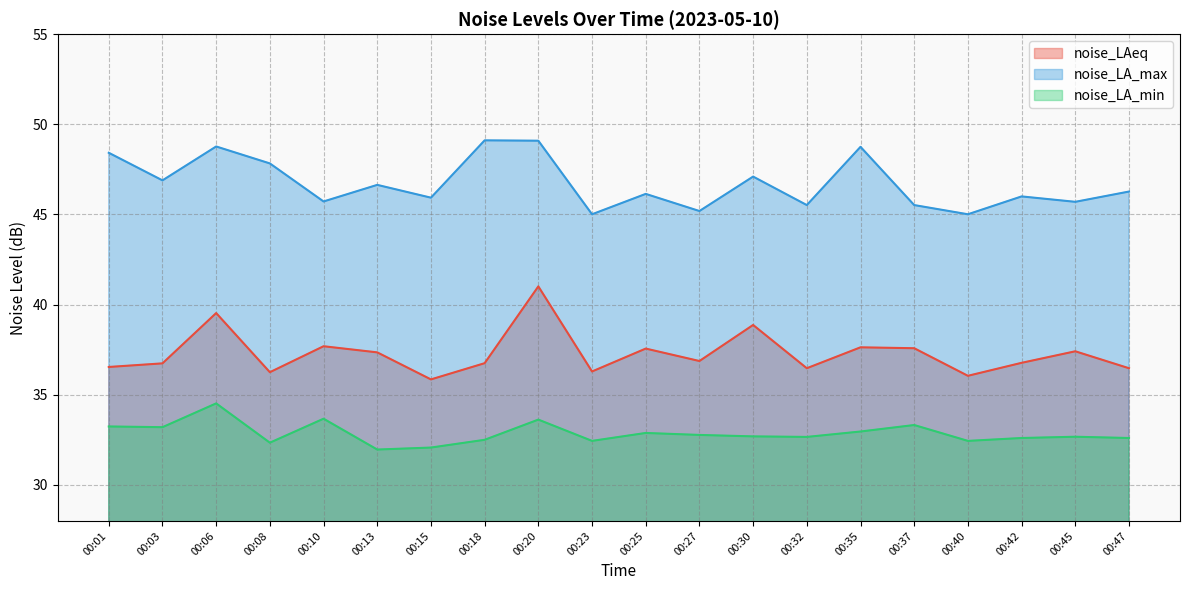

True or false: noise_LA_min has more than 0 points higher than both neighbors.

True